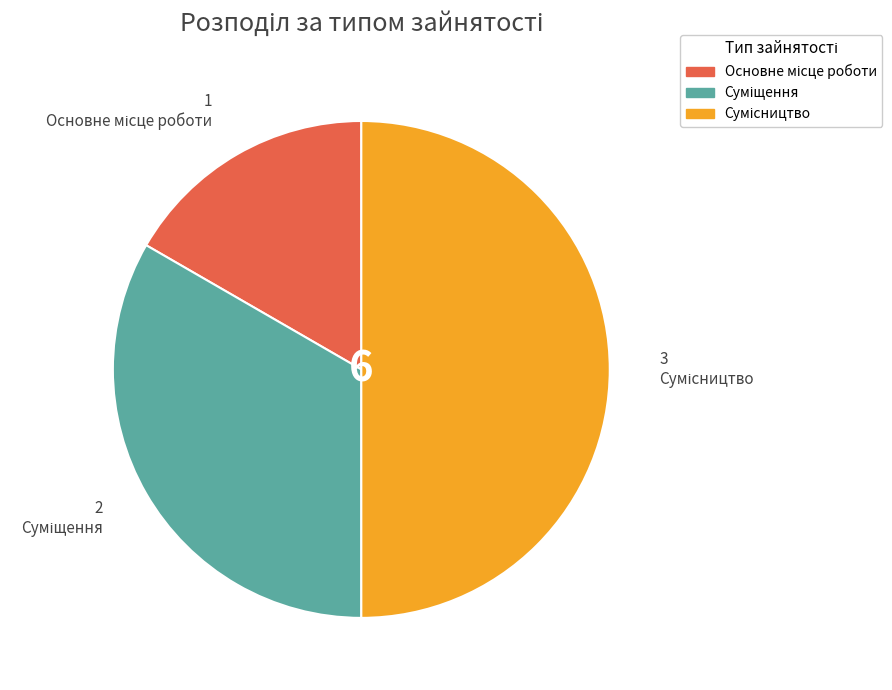

Count the number of slices in the pie.

3